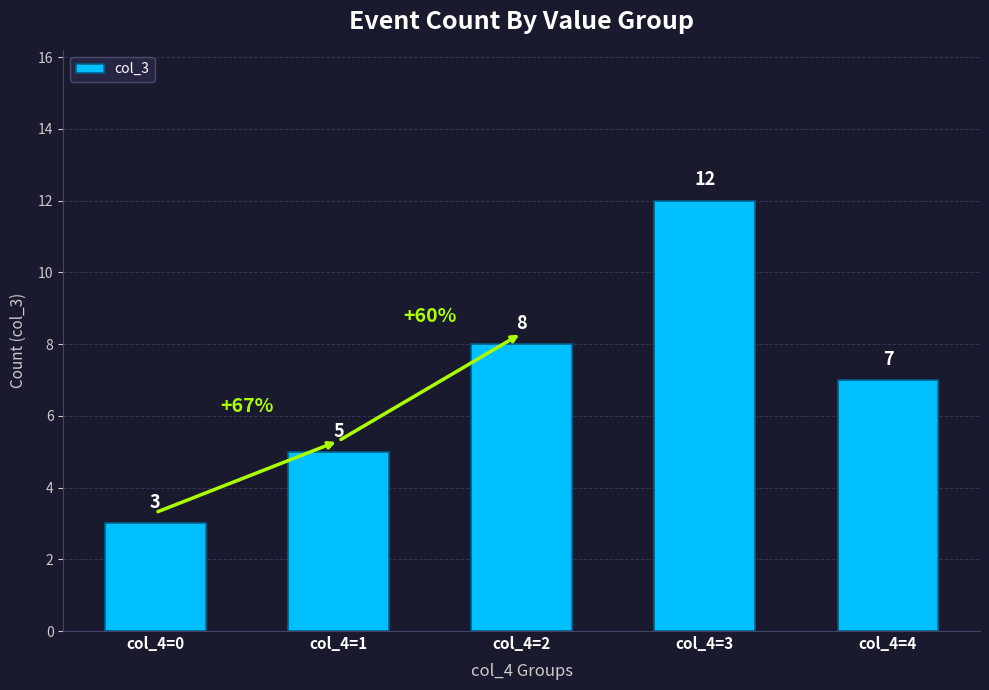

Rank the categories by value from highest to lowest.

col_4=3, col_4=2, col_4=4, col_4=1, col_4=0